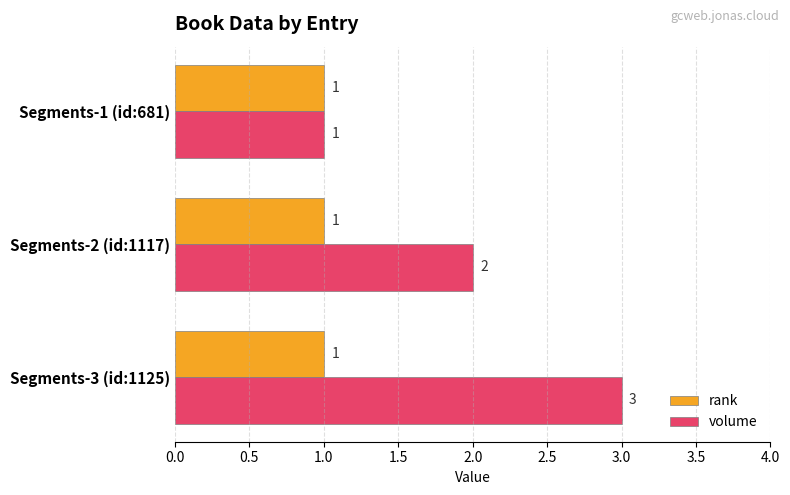

The rank series shows 2 at Segments-2 (id:1117). True or false?

False